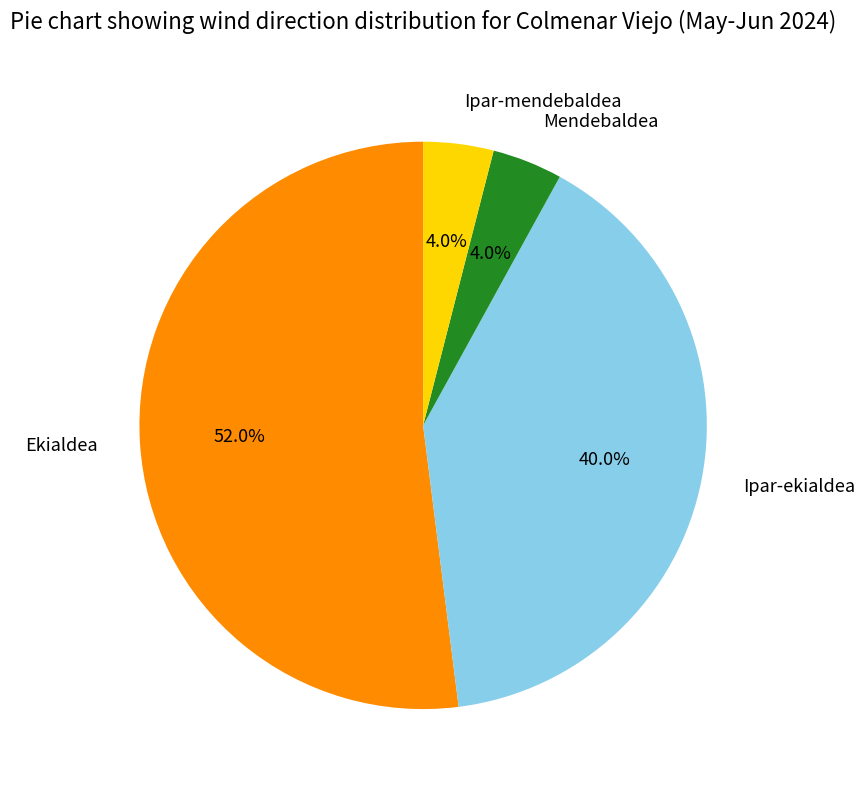

What is the majority slice?

Ekialdea